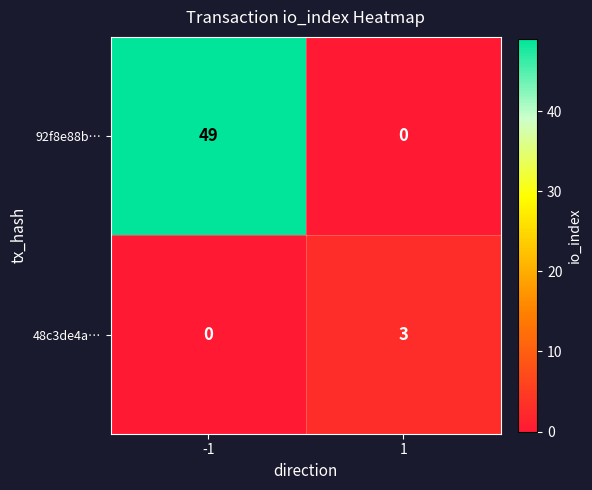

Reading right to left, transcribe all the data shown in this chart.

92f8e88b…: 1=0	-1=49
48c3de4a…: 1=3	-1=0